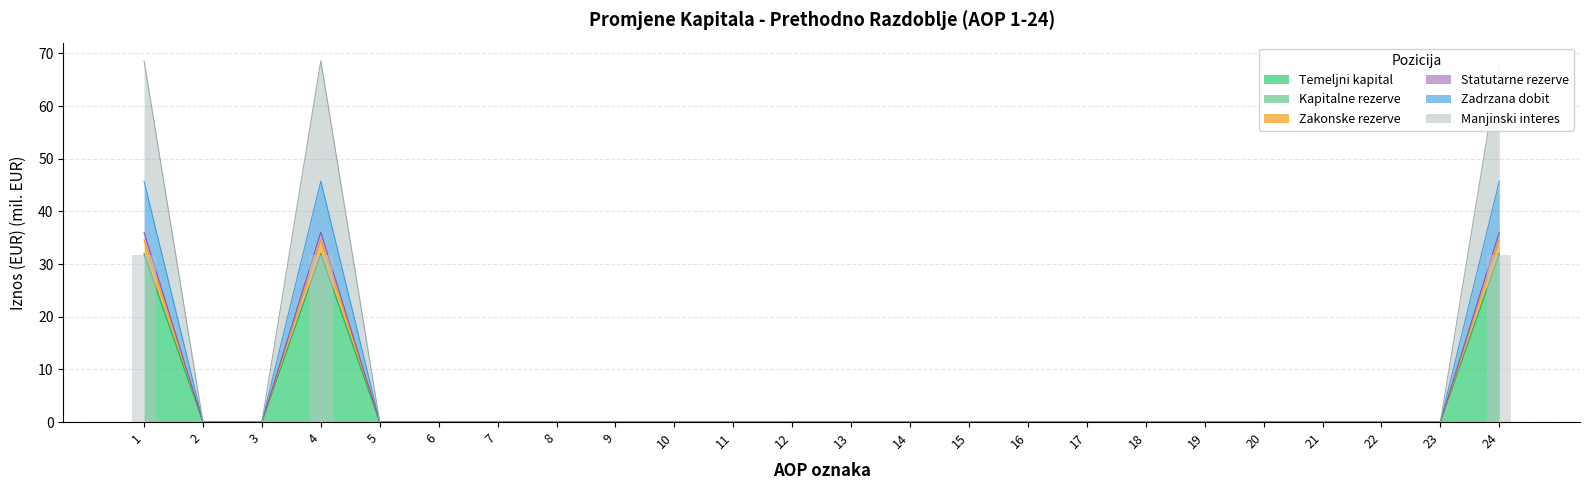

How many bars are there in each group?

6